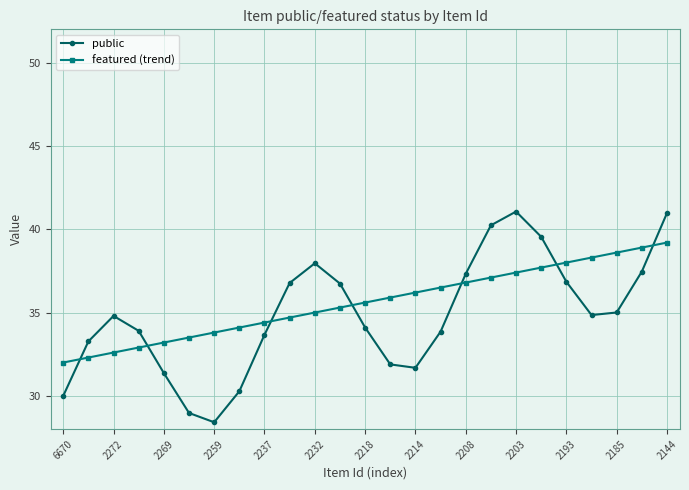

How many interior local peaks does the public series have?

3